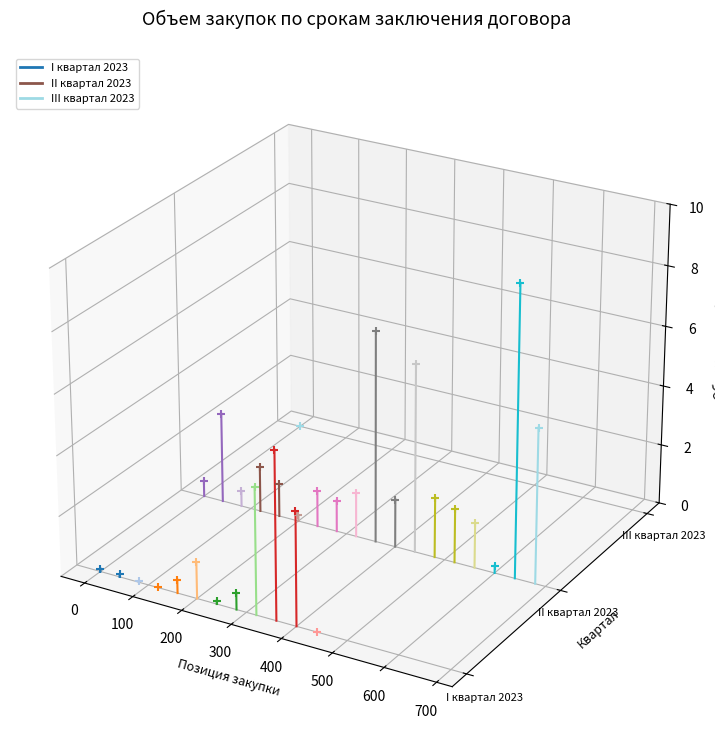

What are all the series names shown in the legend?

I квартал 2023, II квартал 2023, III квартал 2023